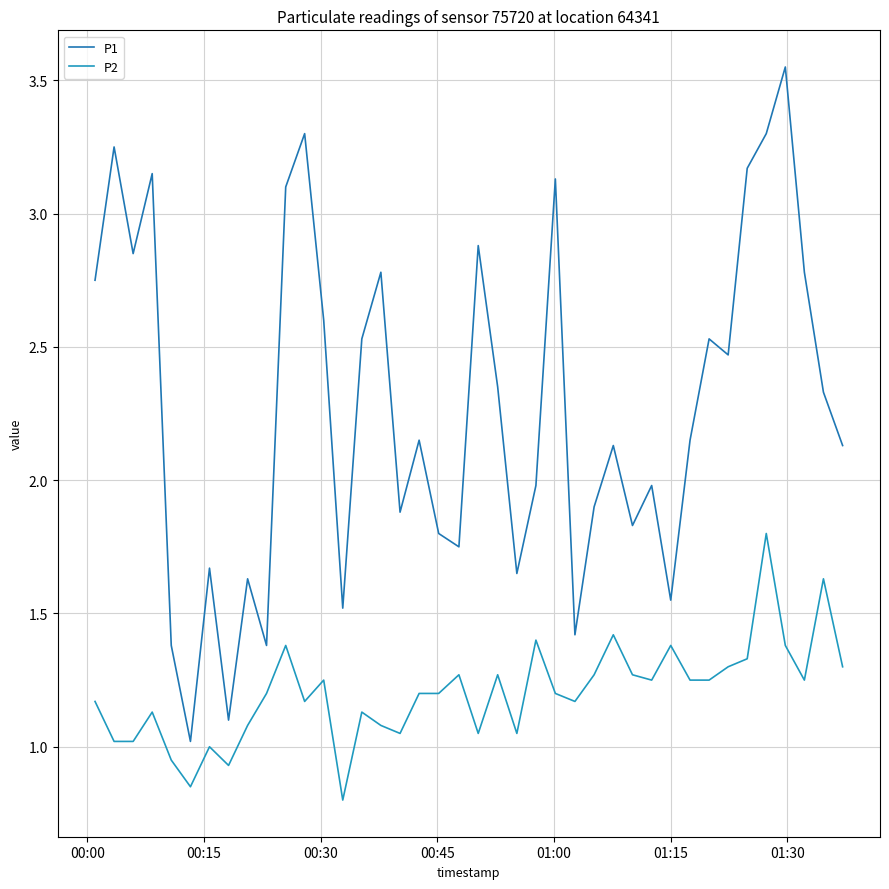

True or false: P1 has more than 0 points higher than both neighbors.

True